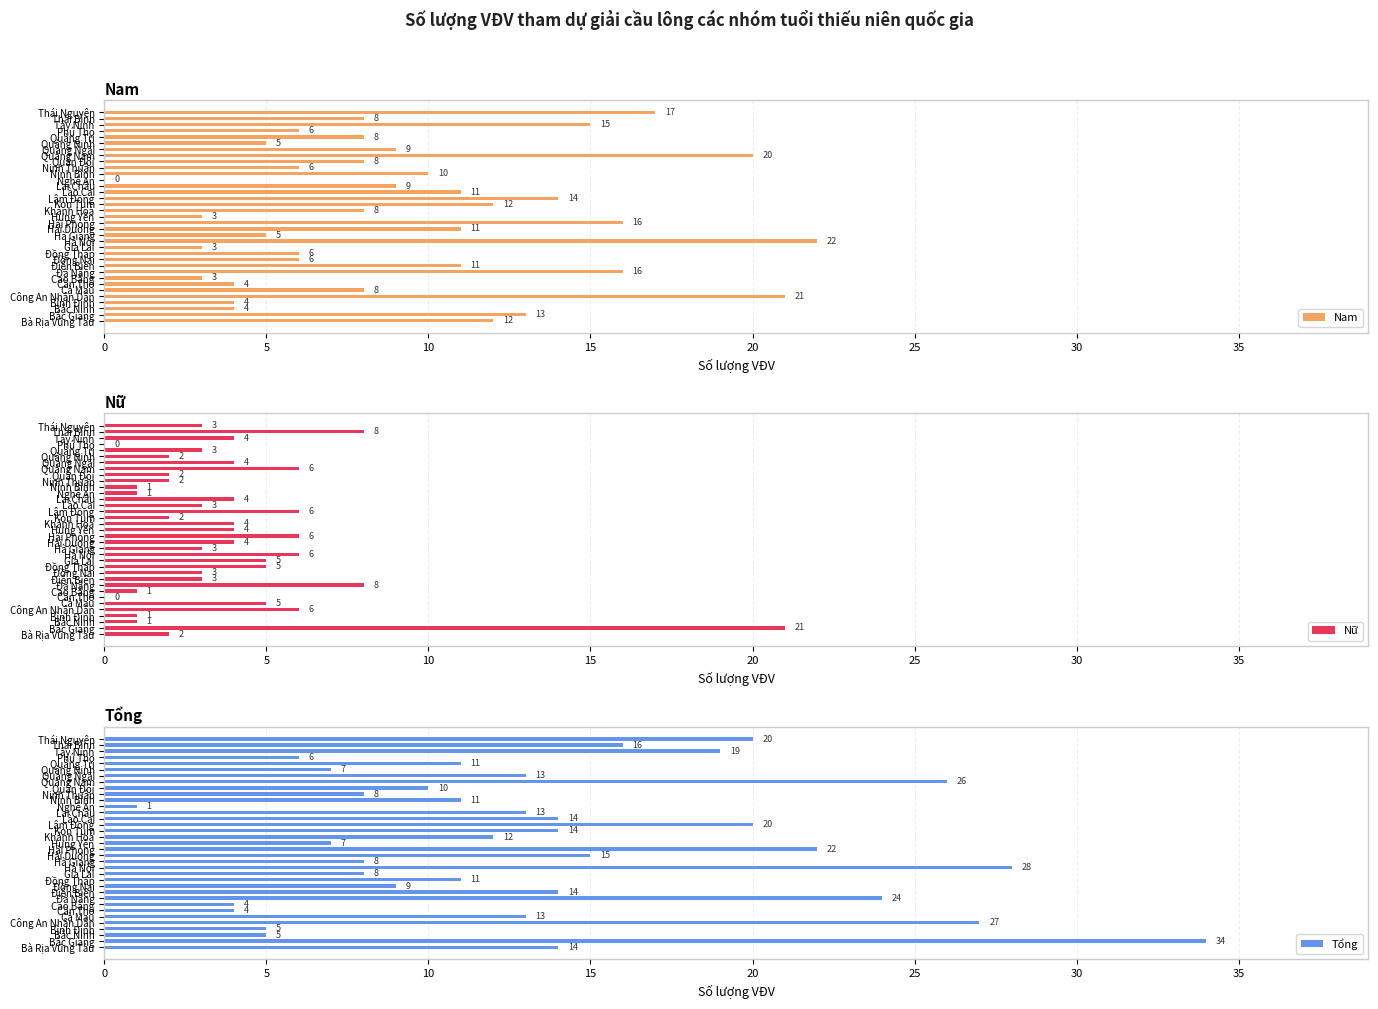

What is the value of the Nam bar at the 29th from the left?

9